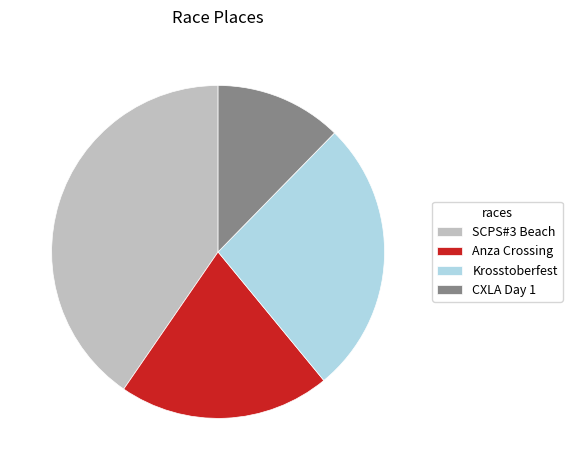

Combined, do Anza Crossing and Krosstoberfest account for over 50%?

No